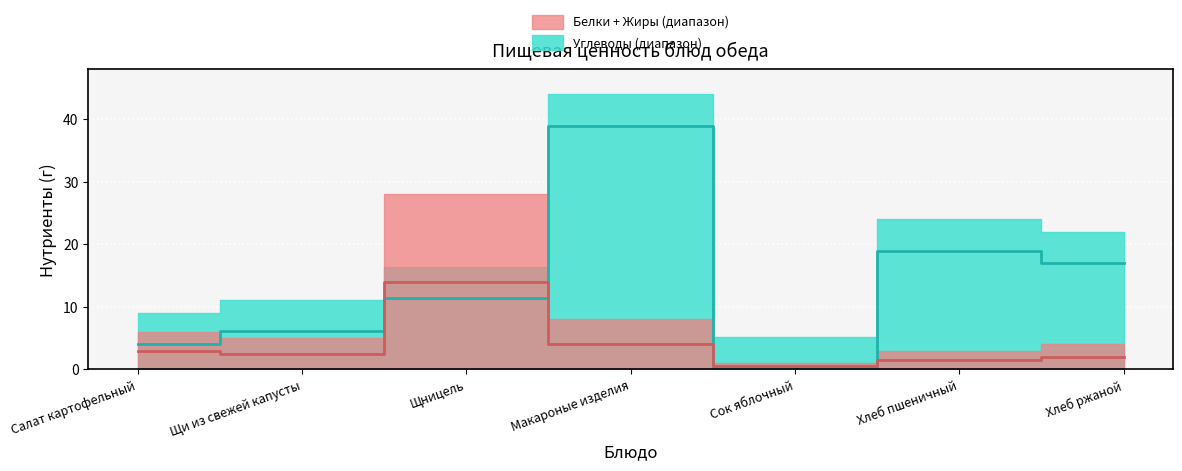

The Белки series shows 3.6 at Макароные изделия. True or false?

False